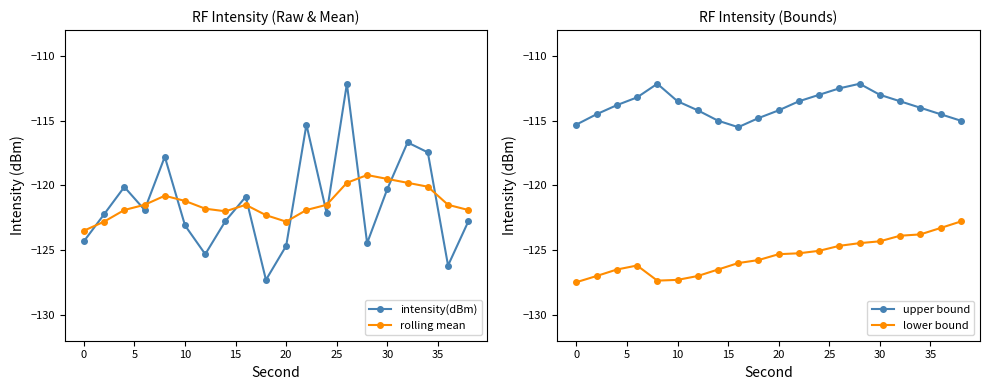

True or false: lower bound has a value of -187.7 at 20.

False